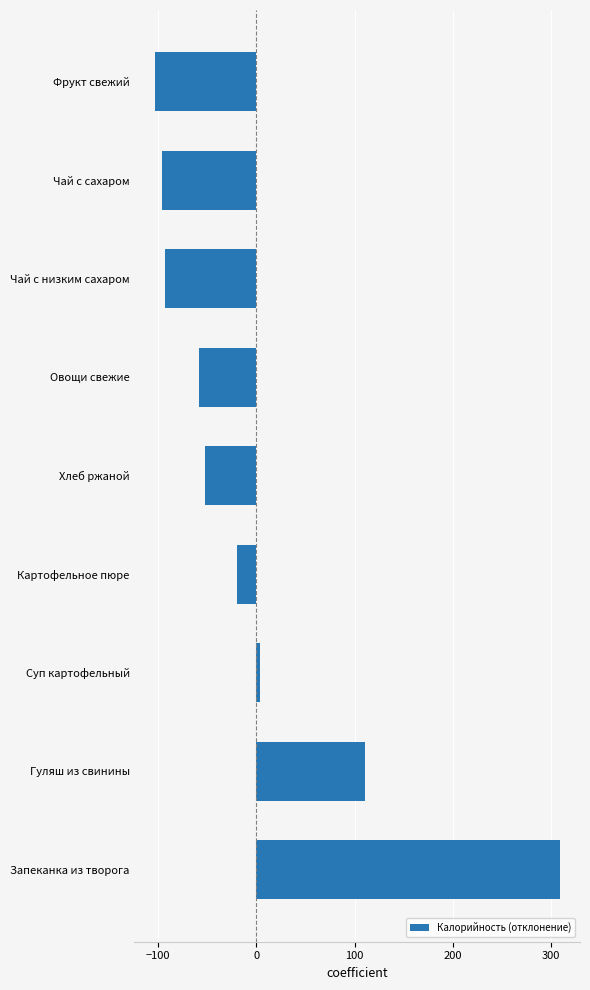

How many positive values are there?

3